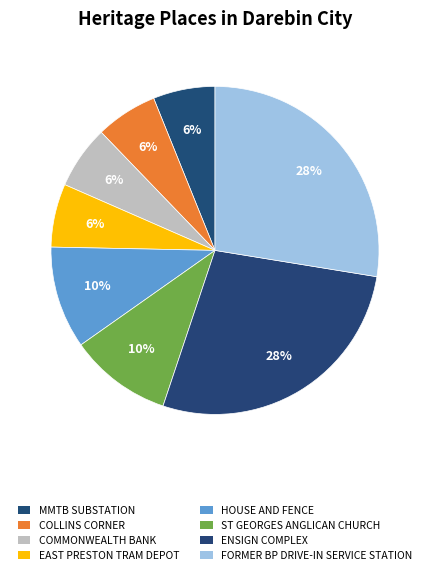

How many segments does this pie chart have?

8